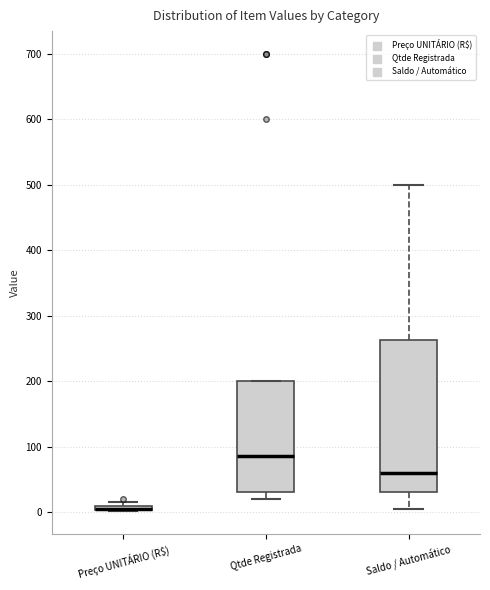

Where does the upper whisker of the box for Saldo / Automático end on the y-axis? The values are not printed on the chart, so give them approximately, as read against the axis.

500